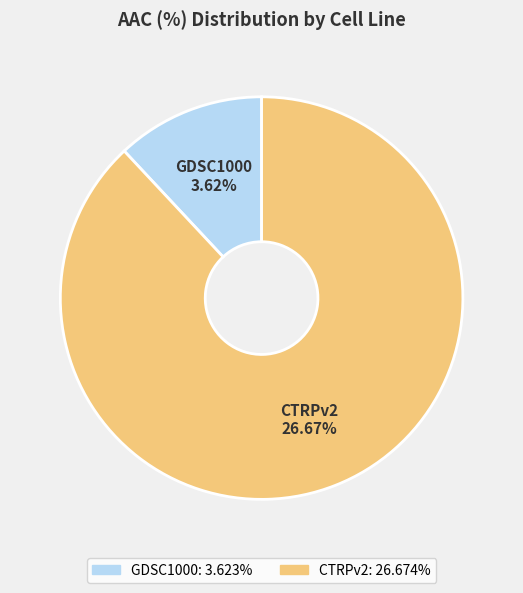

To the nearest percent, what is the average slice percentage?

50%